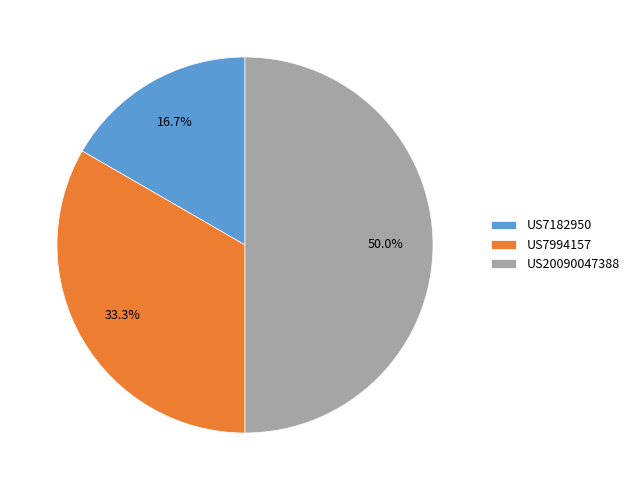

What percentage do US7182950 and US20090047388 together represent?

66.7%